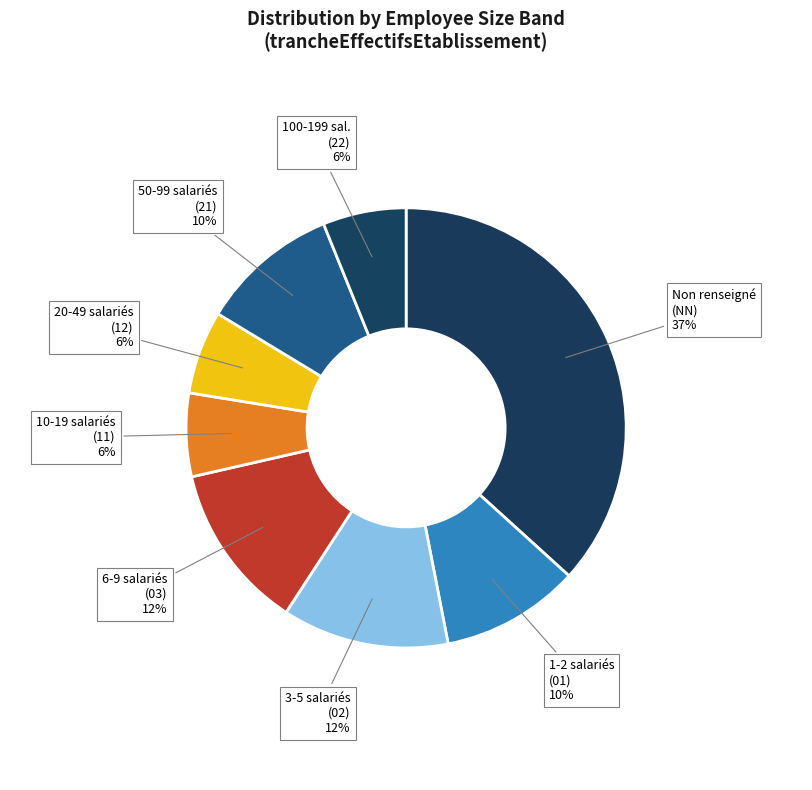

How many slices are in this pie chart?

8